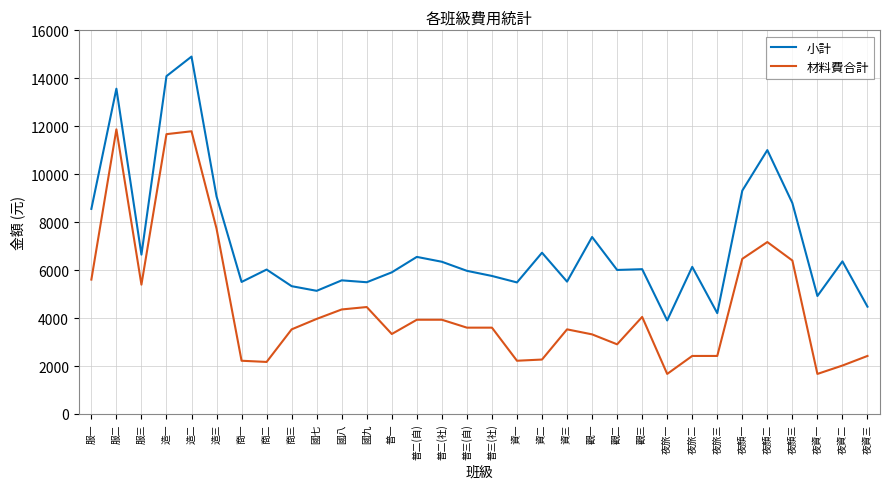

Which series has the largest range (max minus min)?

小計